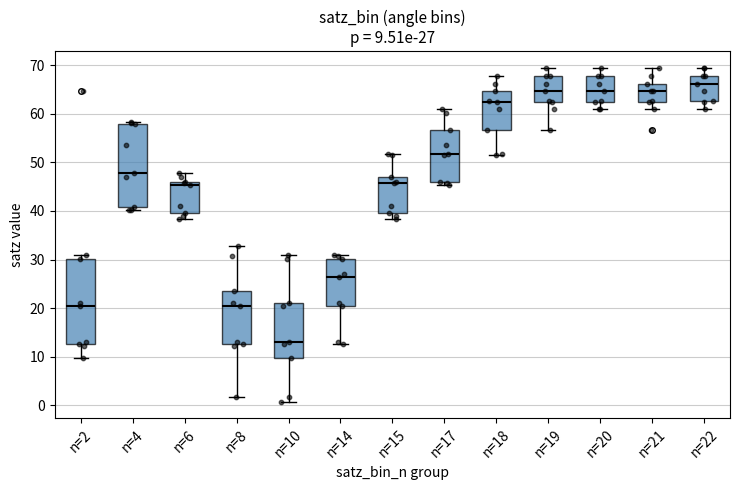

Which box has the highest median line?

n=22